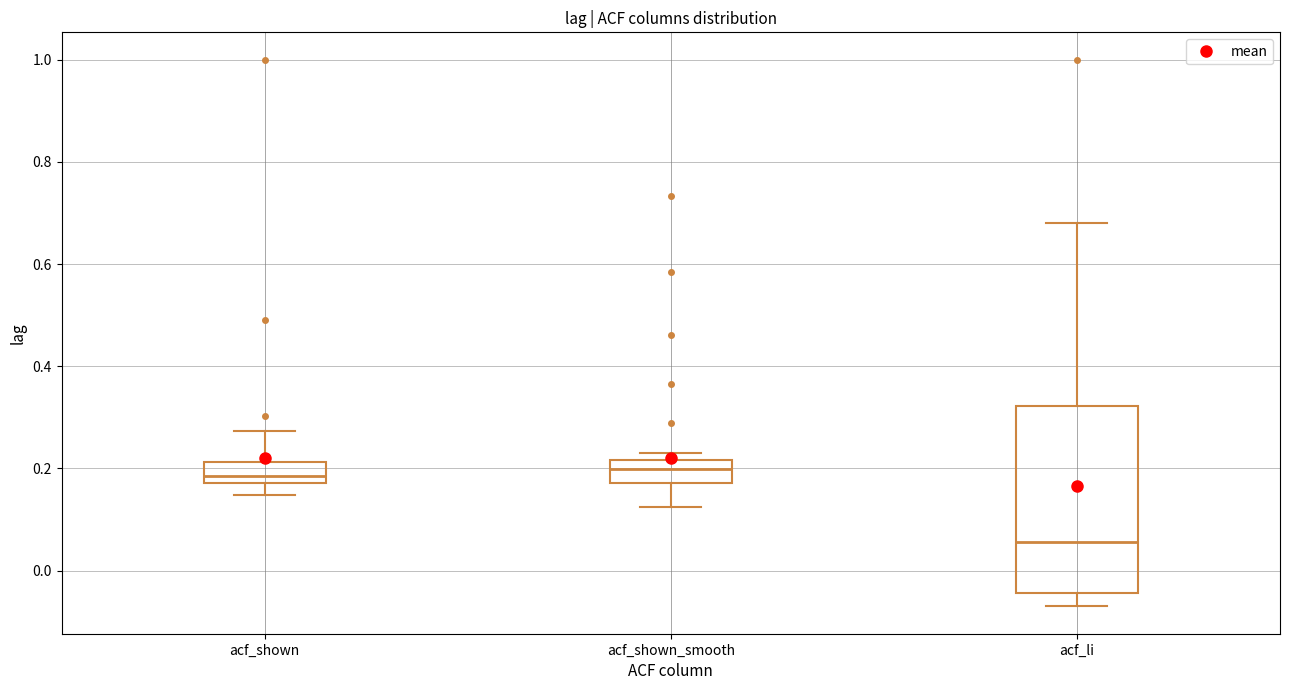

Reading left to right, read every box against the y-axis: the position of its median line, the range the box covers, and the ends of its whiskers. The values are not printed on the chart, so give them approximately, as read against the axis.

acf_shown: median 0.18 (inside the box), box 0.18 to 0.22, whiskers 0.14 to 0.28
acf_shown_smooth: median 0.20, box 0.18 to 0.22, whiskers 0.12 to 0.24
acf_li: median 0.06, box -0.04 to 0.32, whiskers -0.06 to 0.68